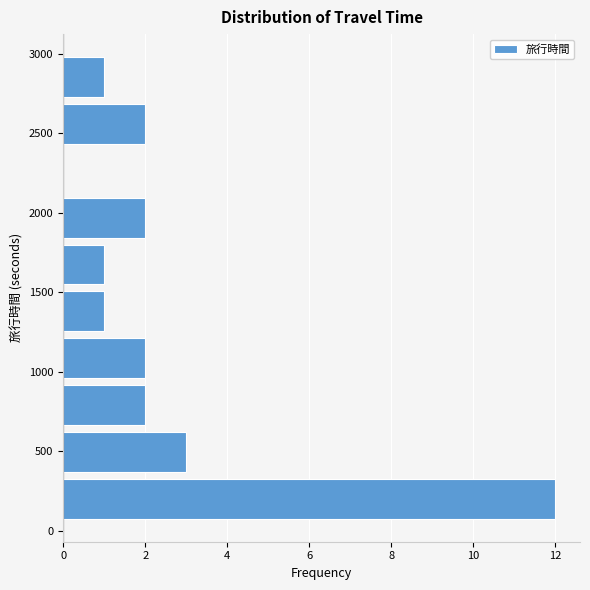

Reading bottom to top, list every bar in this chart as the range it spans on the y-axis followed by its length. Neither the bar edges nor the lengths are printed on the chart, so give them approximately, as read against the axes.

50 to 350: 12
350 to 650: 3
650 to 950: 2
950 to 1250: 2
1250 to 1550: 1
1550 to 1800: 1
1800 to 2100: 2
2100 to 2400: 0
2400 to 2700: 2
2700 to 3000: 1